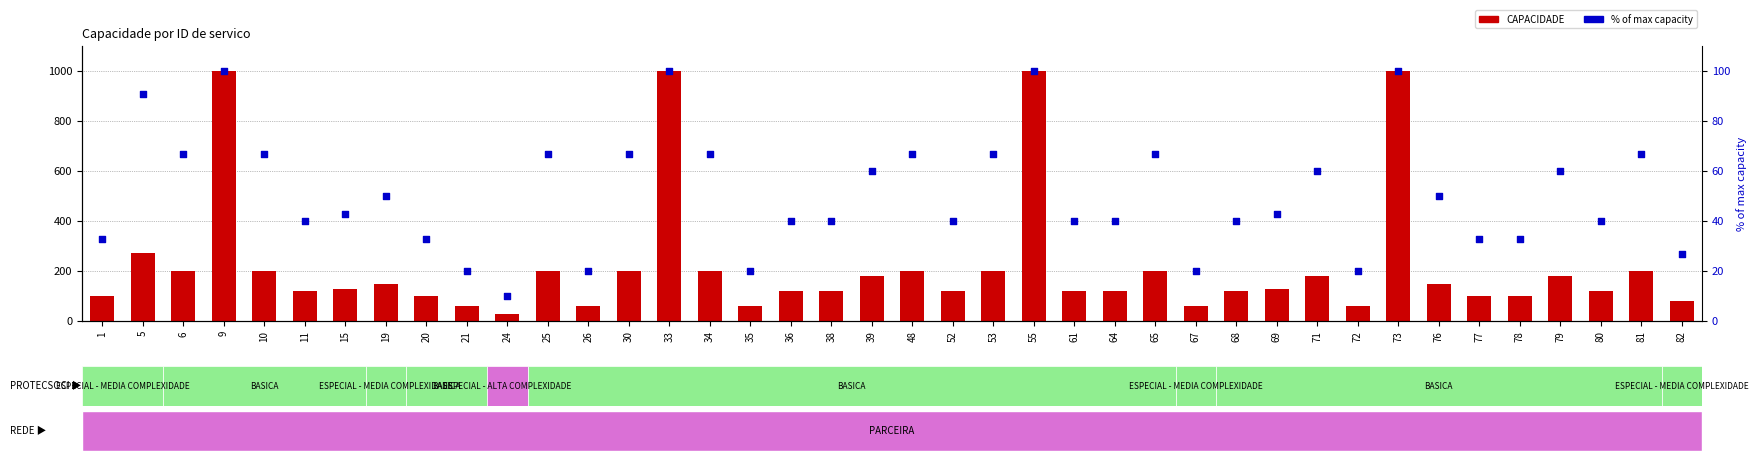

Which series reaches the minimum Y coordinate?

CAPACIDADE_PCT